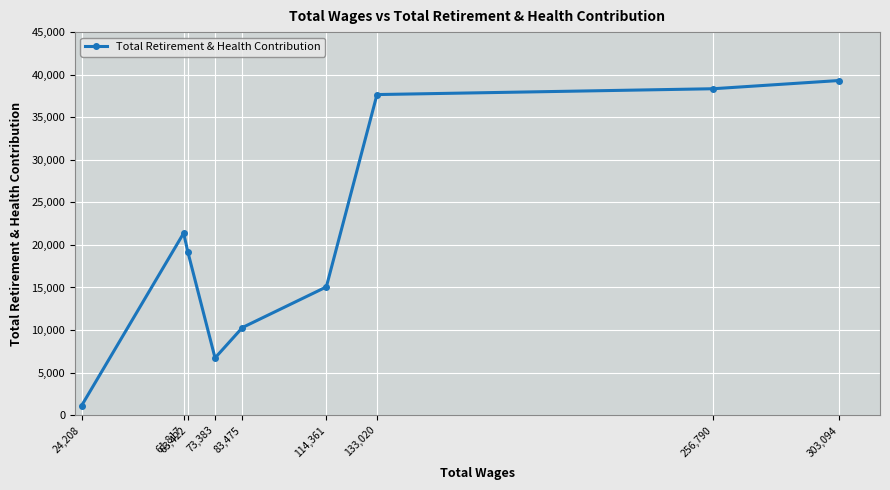

Reading left to right, transcribe all the data shown in this chart.

24,208=1100	61,817=21382	63,422=19109	73,383=6723	83,475=10296	114,361=15064	133,020=37663	256,790=38347	303,094=39311